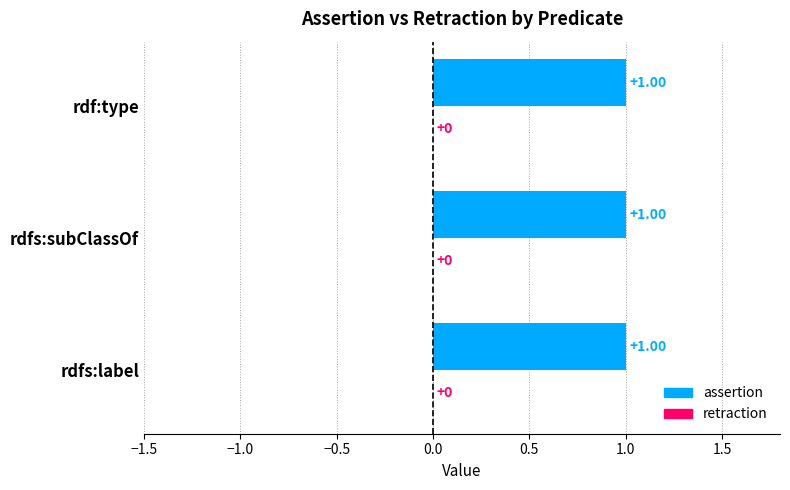

Rank the series by their maximum value, from lowest to highest.

retraction, assertion